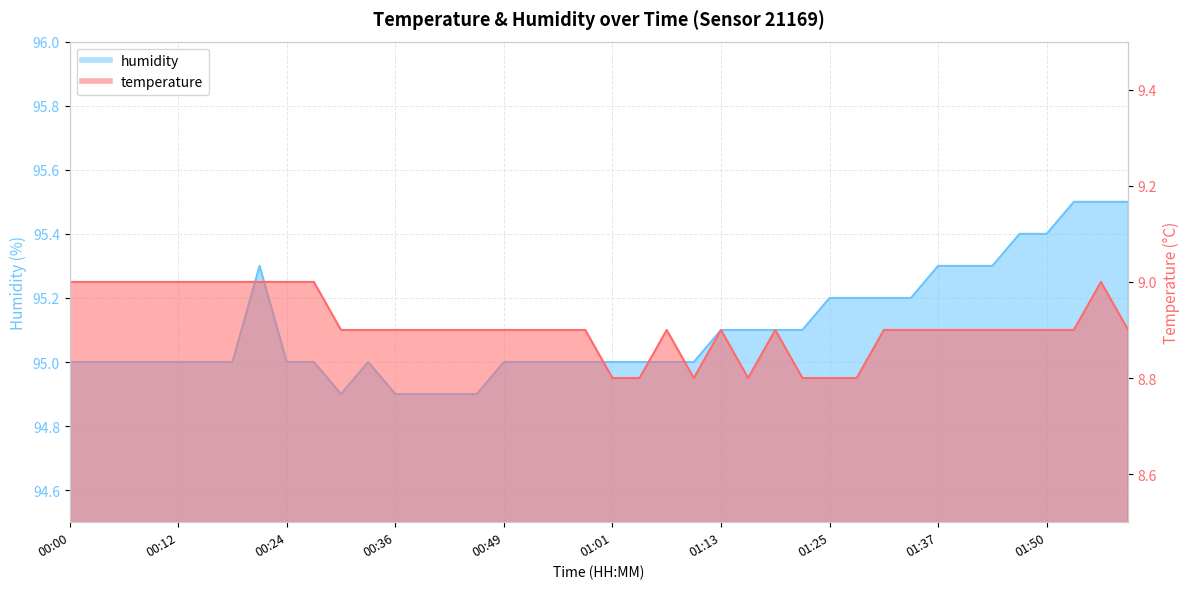

True or false: temperature has more than 1 interior local peaks.

True